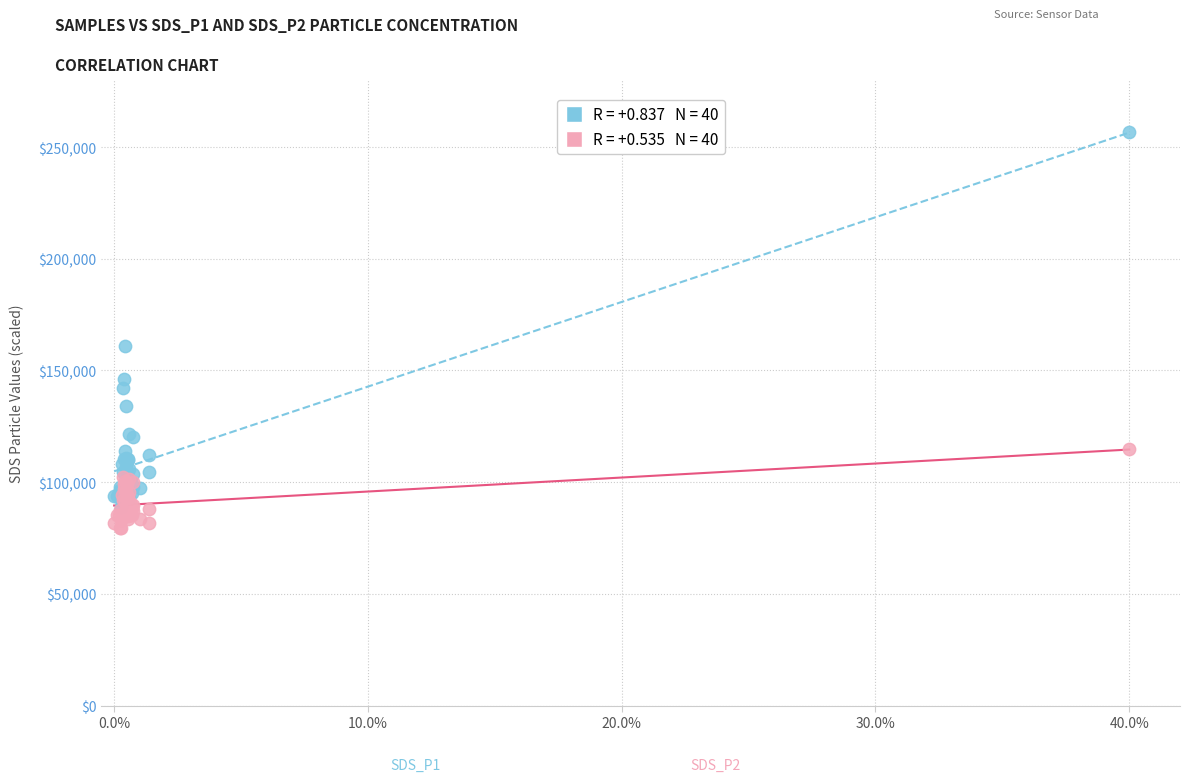

Across all series, what Y value is closest to 168200?

161000.0